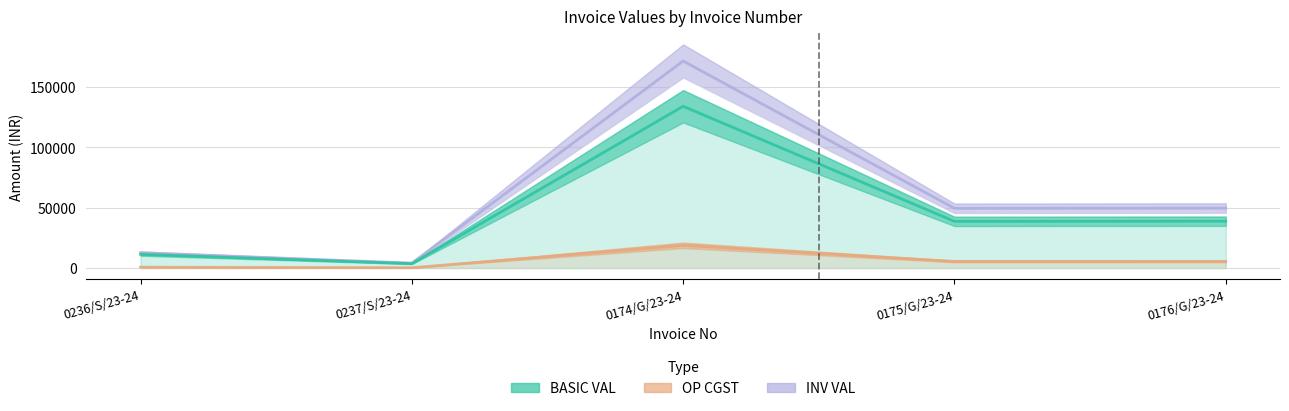

Reading right to left, what are all the values shown in this chart?

BASIC VAL: 38726.8	38586.8	133892.0	3600.0	11300.0
OP CGST: 5421.8	5402.1	18744.9	216.0	678.0
INV VAL: 49570.3	49391.1	171381.8	4032.0	12656.0